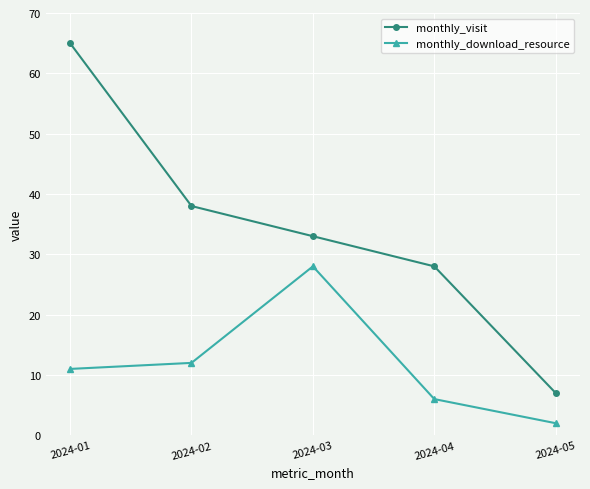

What is the sum of the monthly_download_resource values at 2024-02 and 2024-01?

23